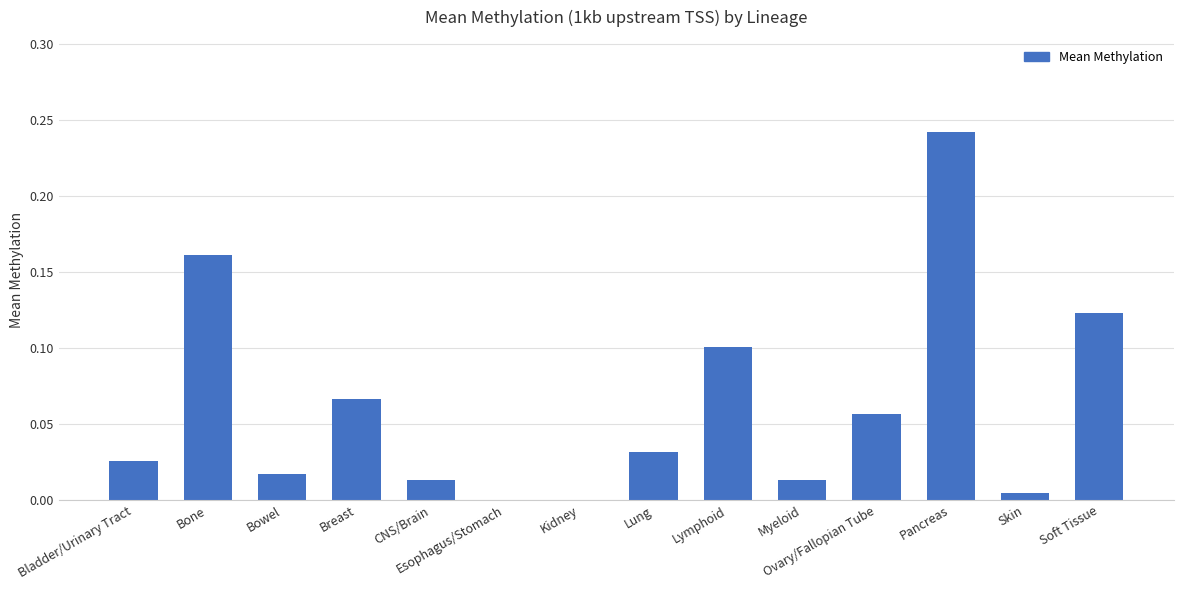

Which label corresponds to the largest value in the chart?

Pancreas